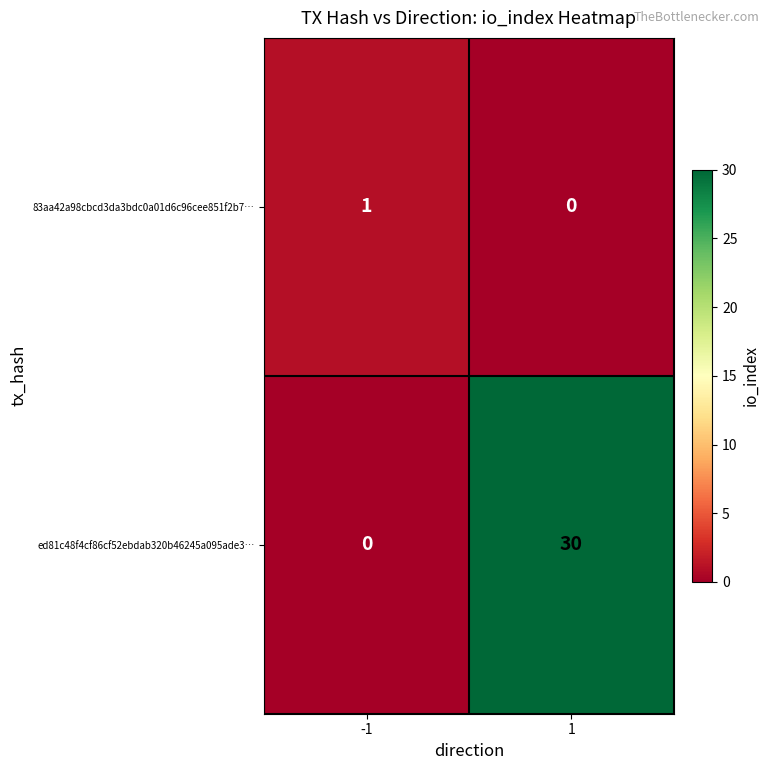

What is the spread (max minus min) of values at 1?

30